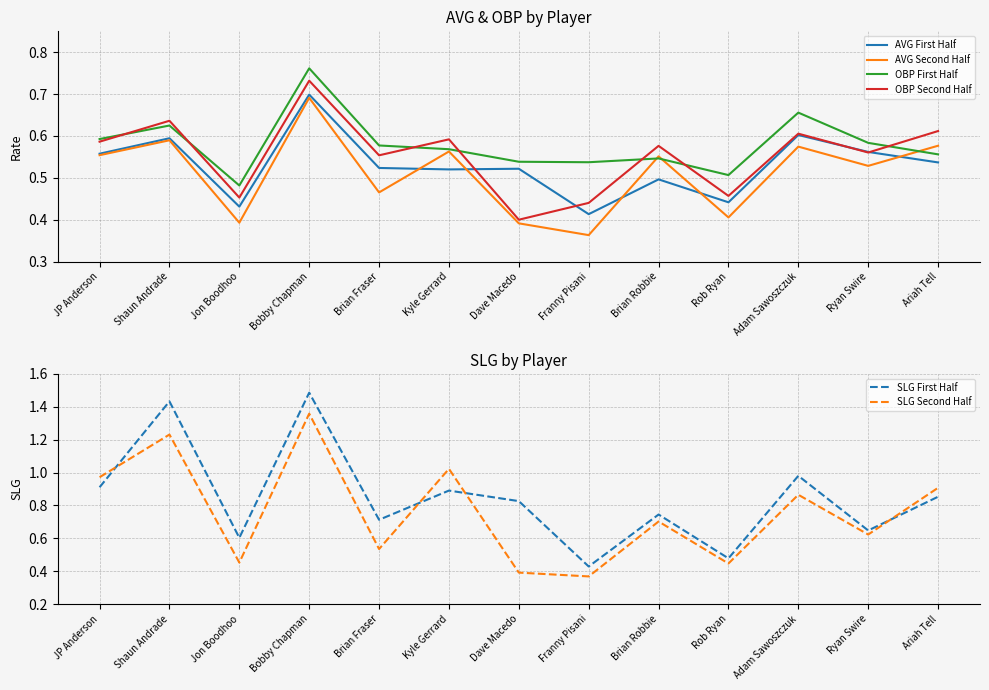

Is the value of SLG Second Half at Kyle Gerrard greater than the value of OBP Second Half at Kyle Gerrard?

Yes